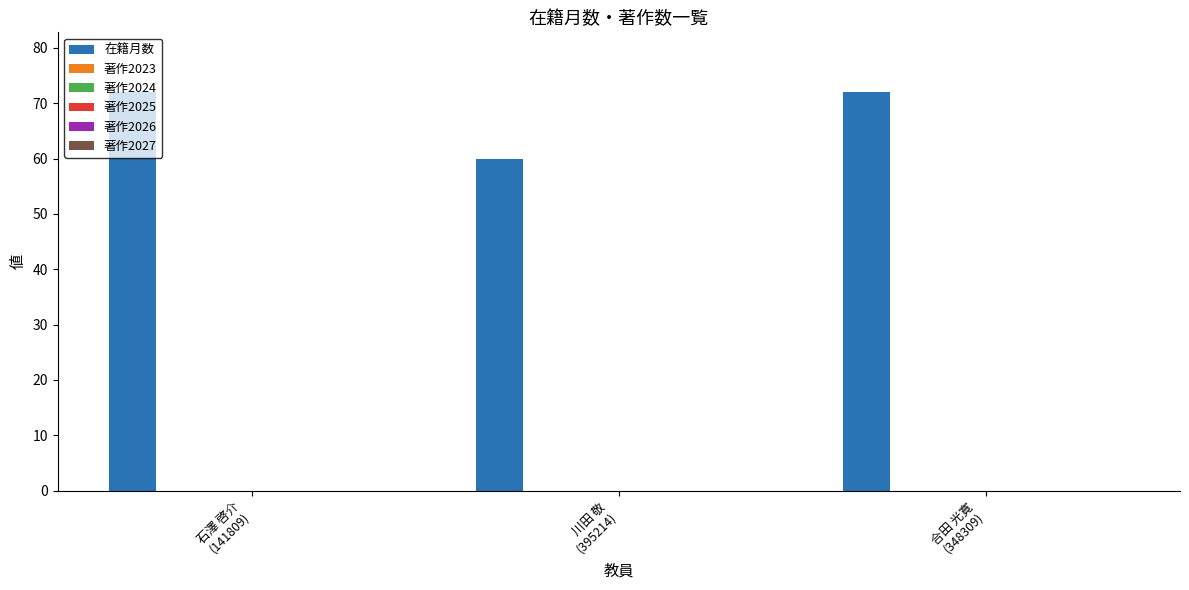

What is the sum of all values?

204